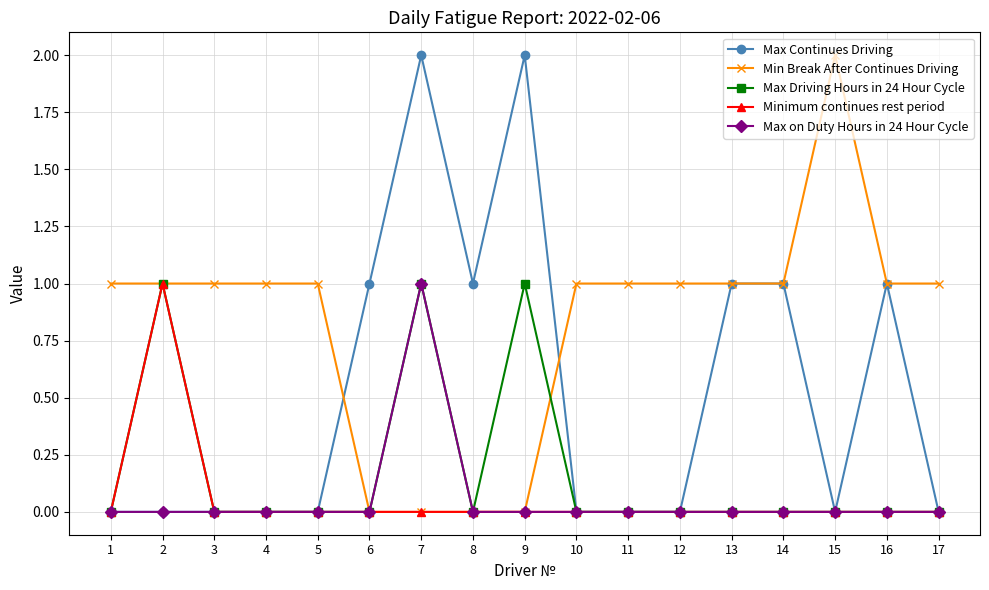

Does the chart display data point markers on the line(s)?

Yes